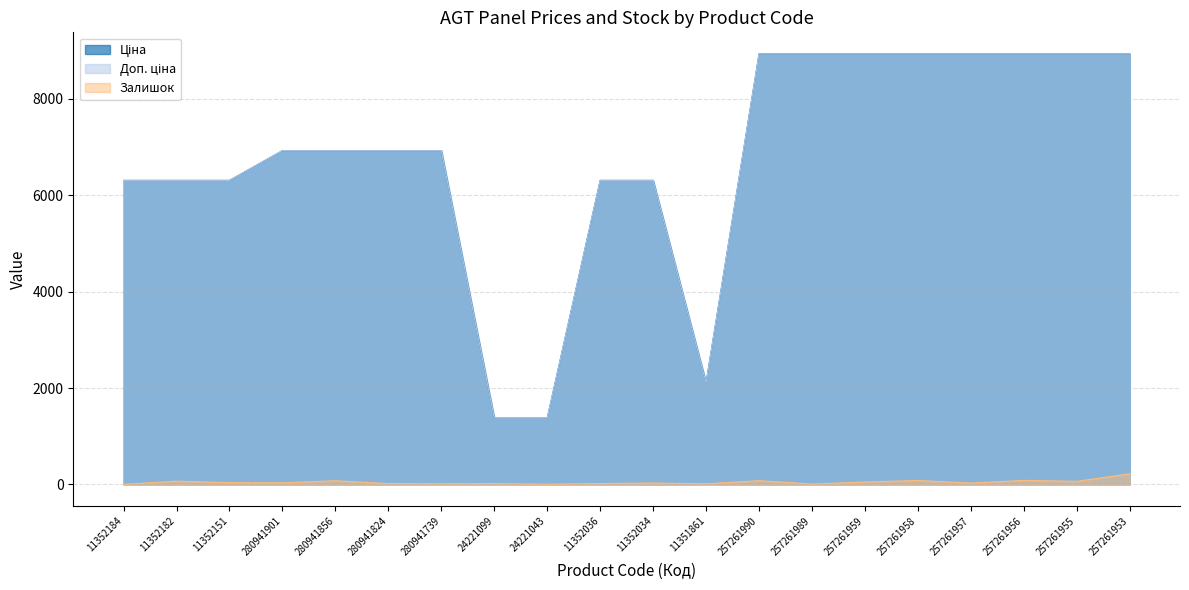

What is the label of the 1st point from the left?

11352184